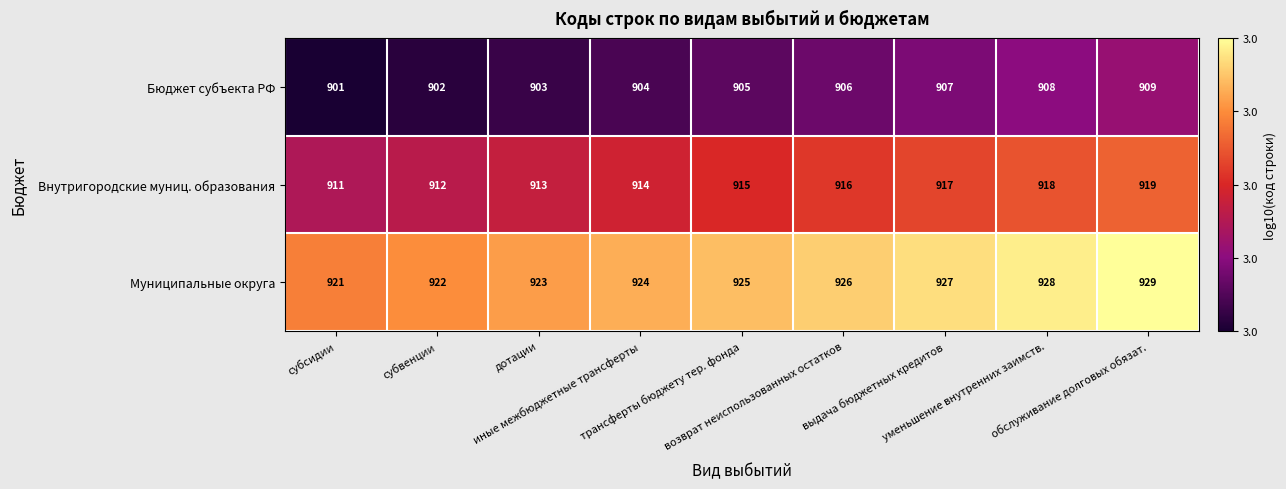

What is the average value of the Бюджет субъекта РФ series?

905